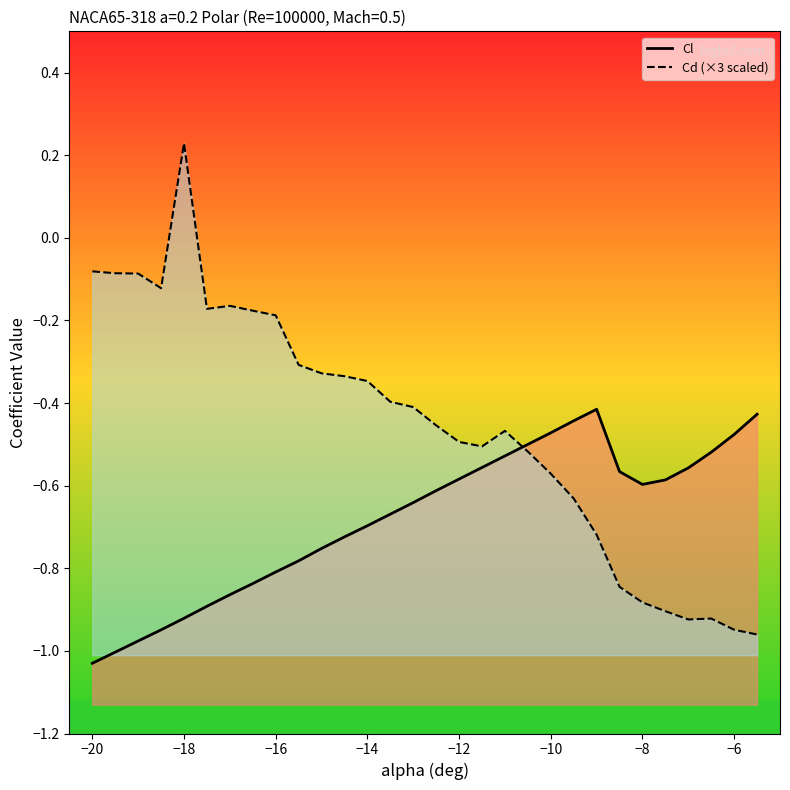

Reading left to right, list all the values displayed in this chart.

Cl: -1.0	-1.0	-1.0	-0.9	-0.9	-0.9	-0.9	-0.8	-0.8	-0.8	-0.8	-0.7	-0.7	-0.7	-0.6	-0.6	-0.6	-0.6	-0.5	-0.5	-0.5	-0.4	-0.4	-0.6	-0.6	-0.6	-0.6	-0.5	-0.5	-0.4
Cd (×3 scaled): -0.1	-0.1	-0.1	-0.1	0.2	-0.2	-0.2	-0.2	-0.2	-0.3	-0.3	-0.3	-0.3	-0.4	-0.4	-0.5	-0.5	-0.5	-0.5	-0.5	-0.6	-0.6	-0.7	-0.8	-0.9	-0.9	-0.9	-0.9	-0.9	-1.0